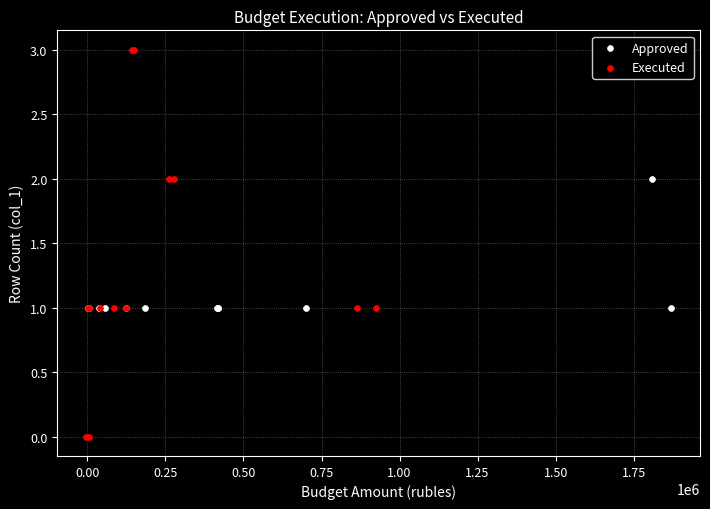

Which series reaches the minimum Y coordinate?

Executed